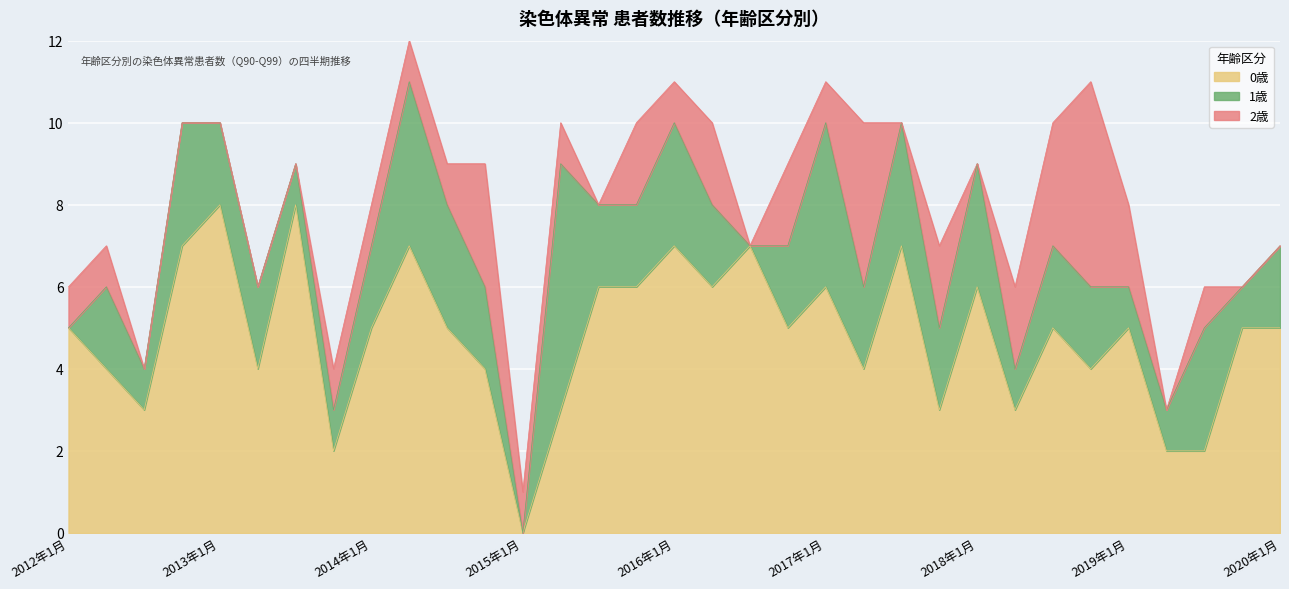

At 2013年1月, list the series in order from smallest to largest.

2歳, 1歳, 0歳